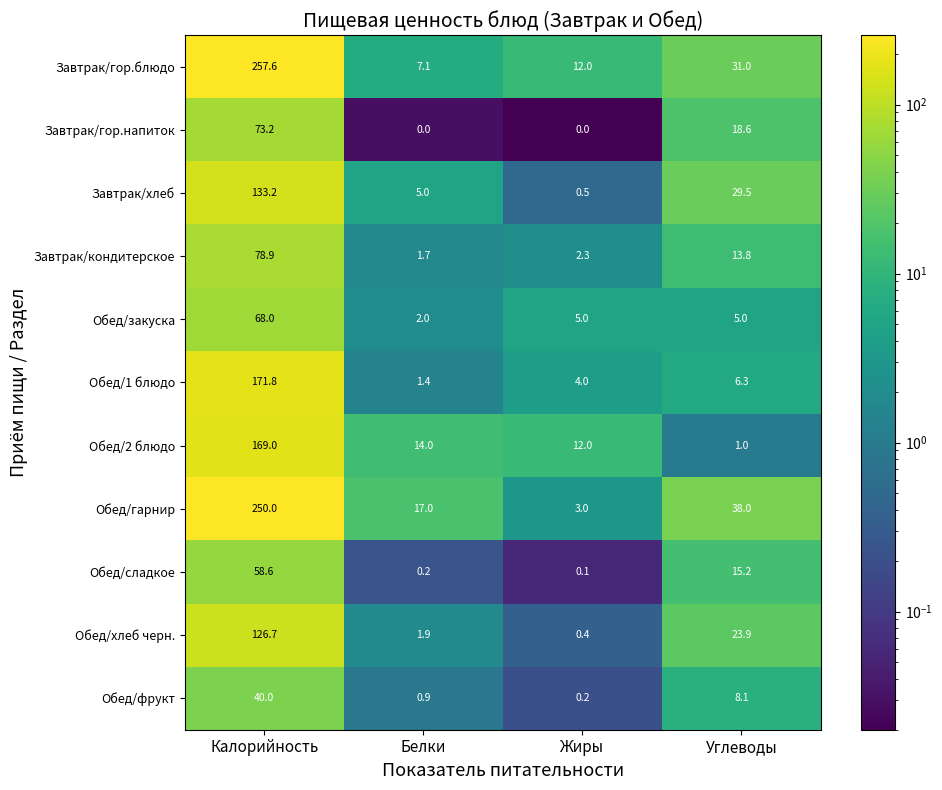

At which category does the chart reach its peak across all series?

Калорийность